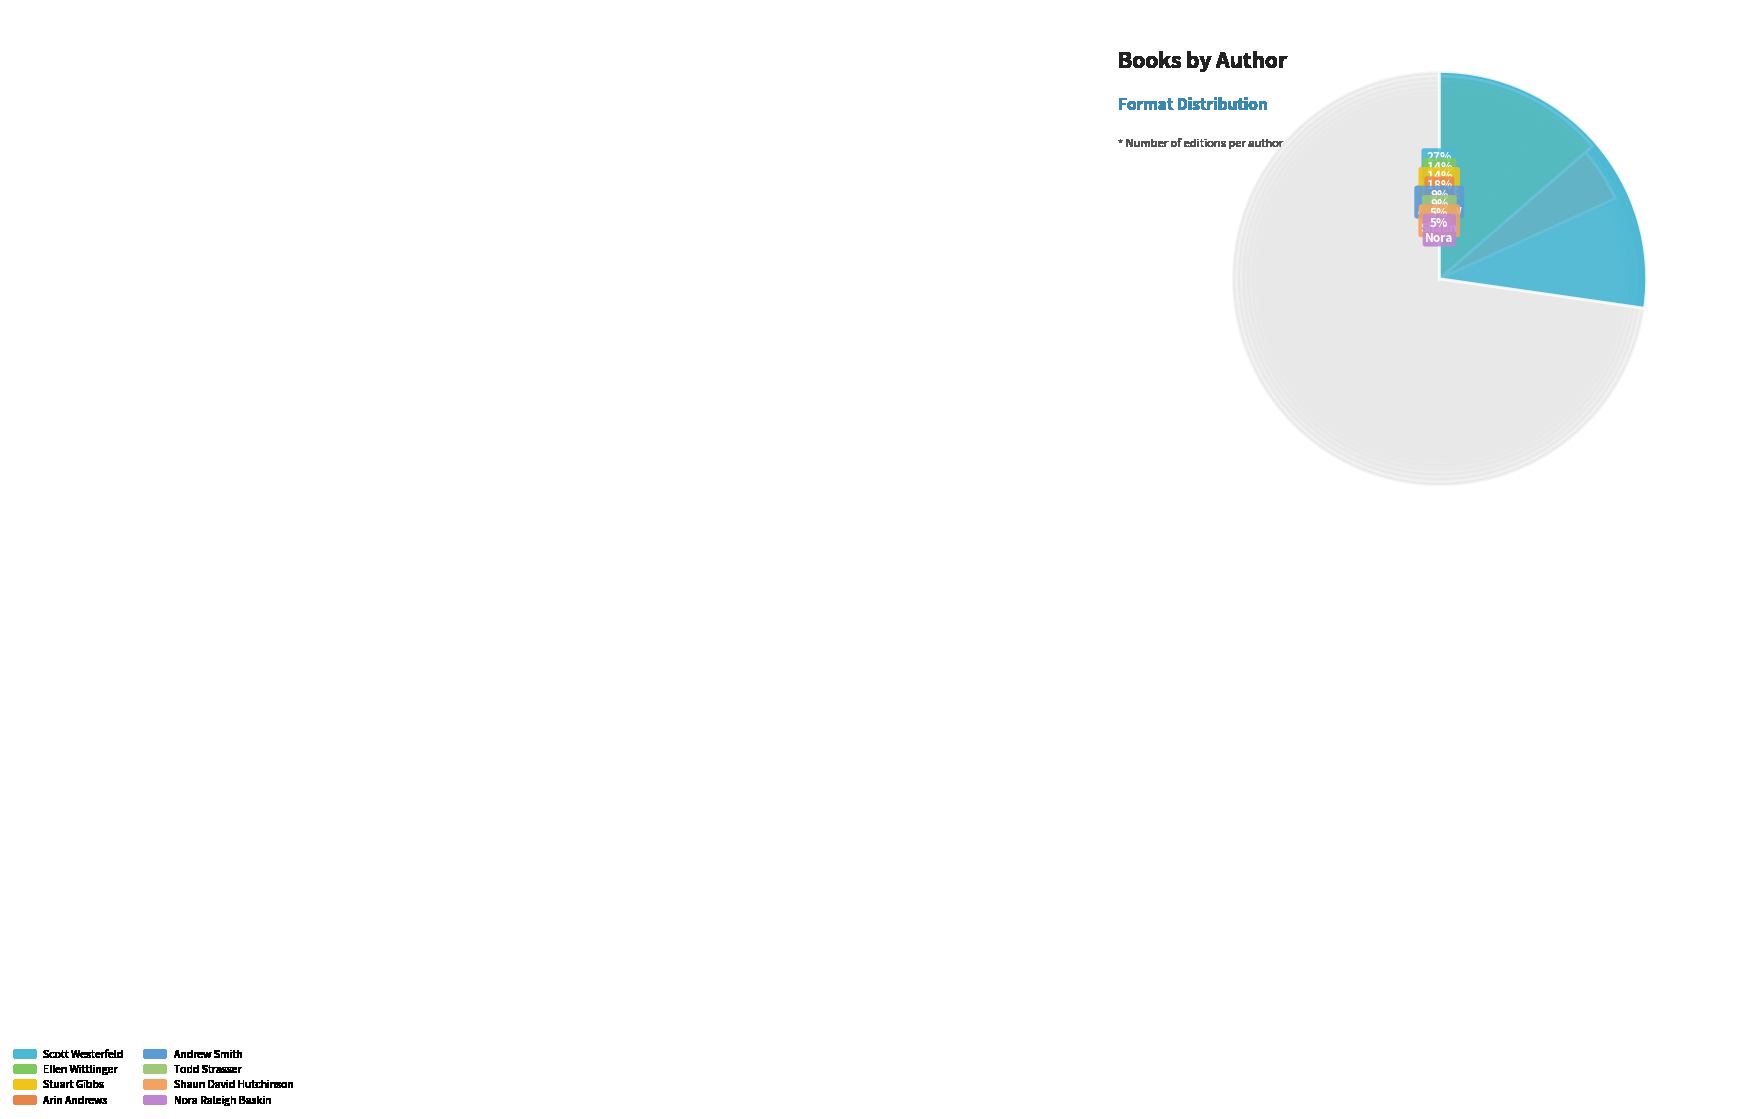

Which slice is the smallest?

Shaun David Hutchinson